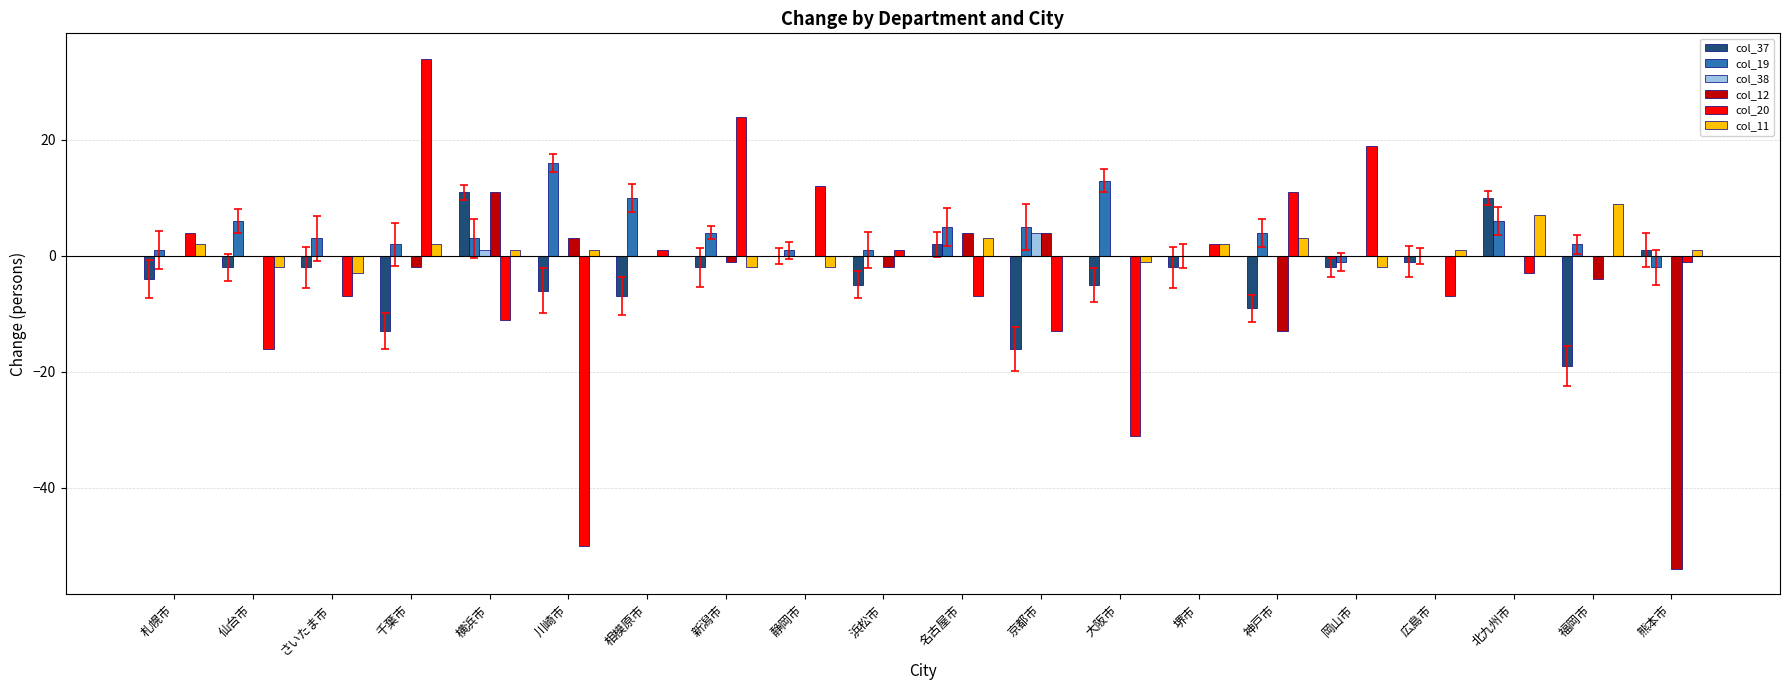

The col_37 series shows -5 at 浜松市. True or false?

True